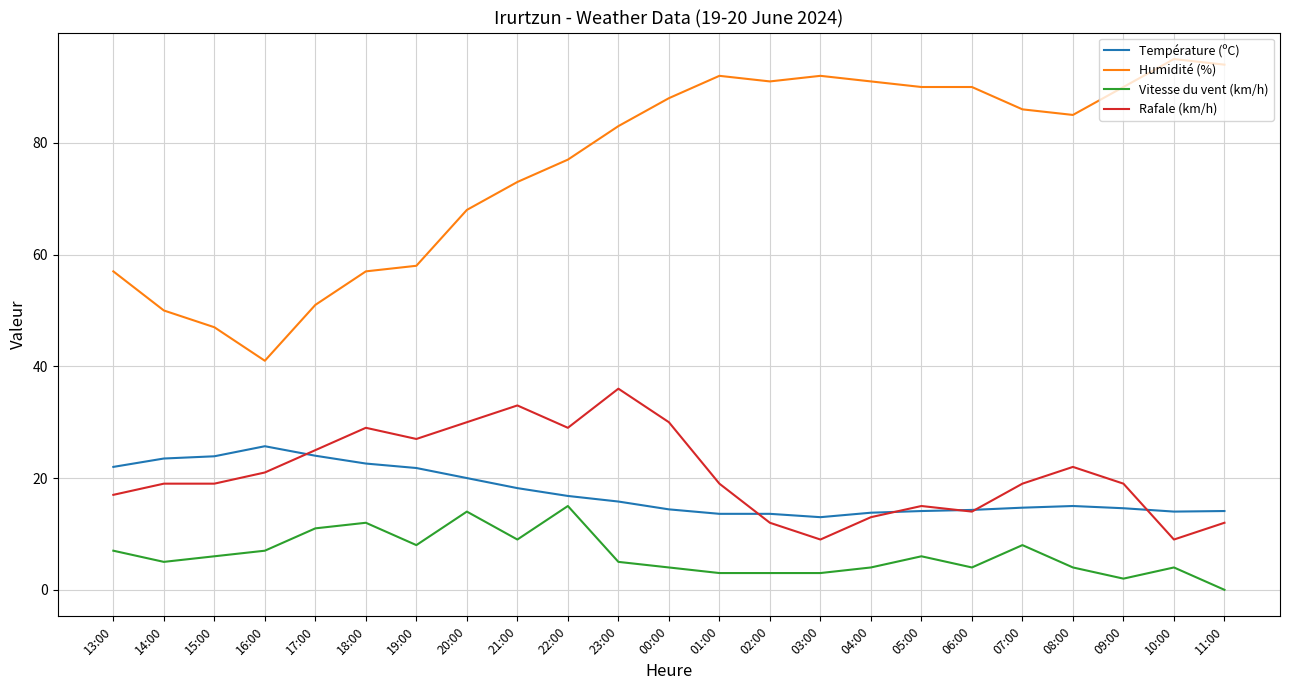

True or false: Vitesse du vent (km/h) has more than 0 interior local peaks.

True